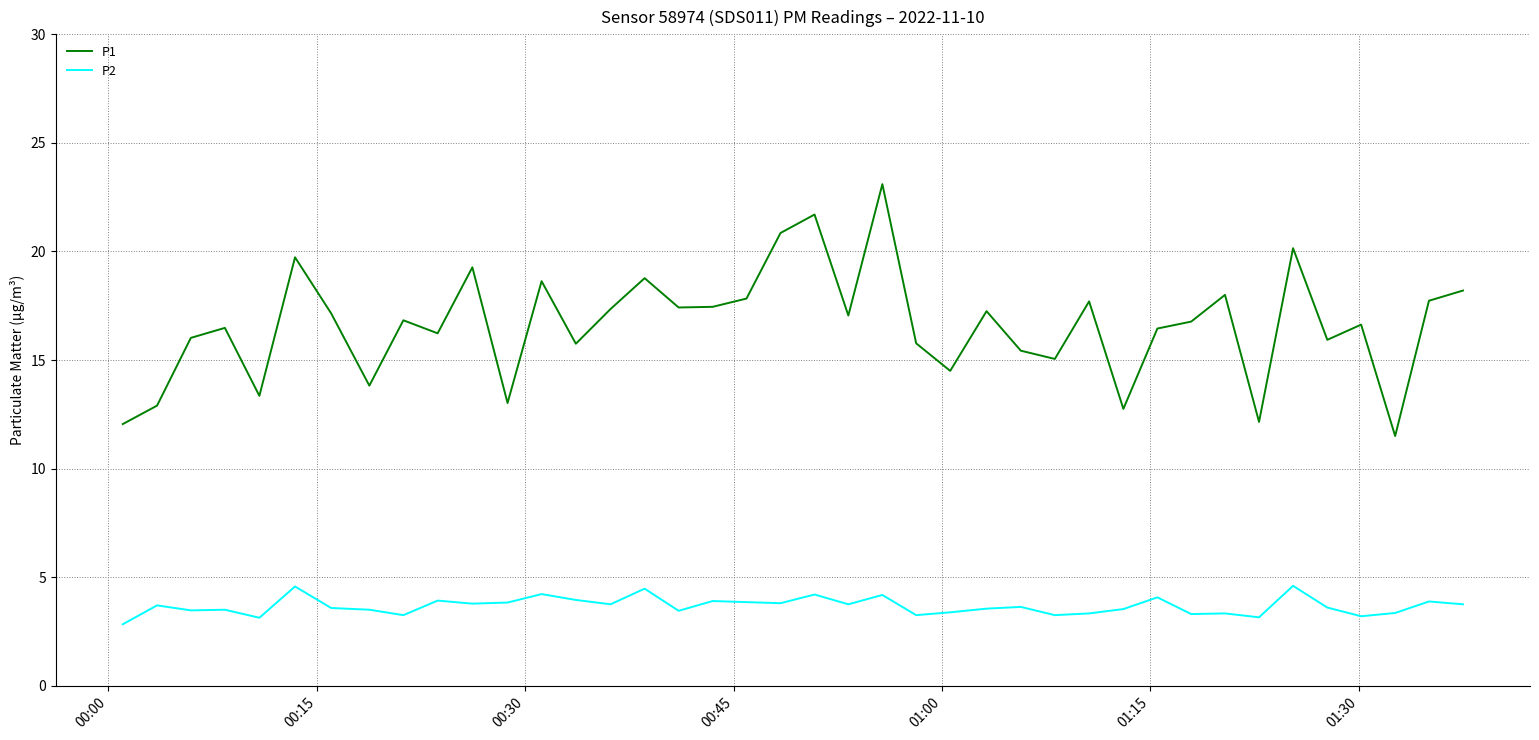

True or false: P2 and P1 intersect in this chart.

False